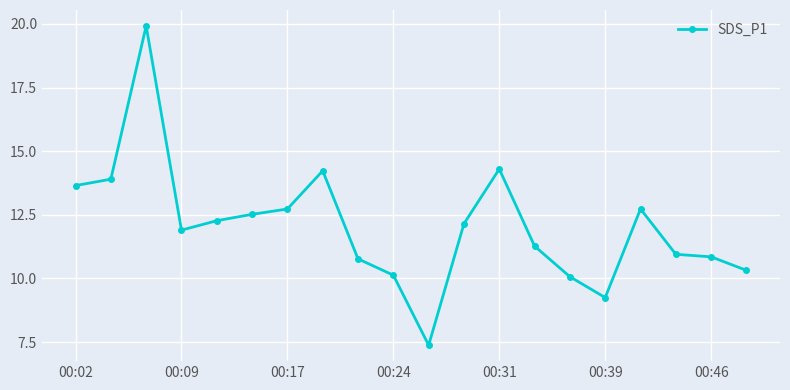

What is the greatest value displayed?

19.9